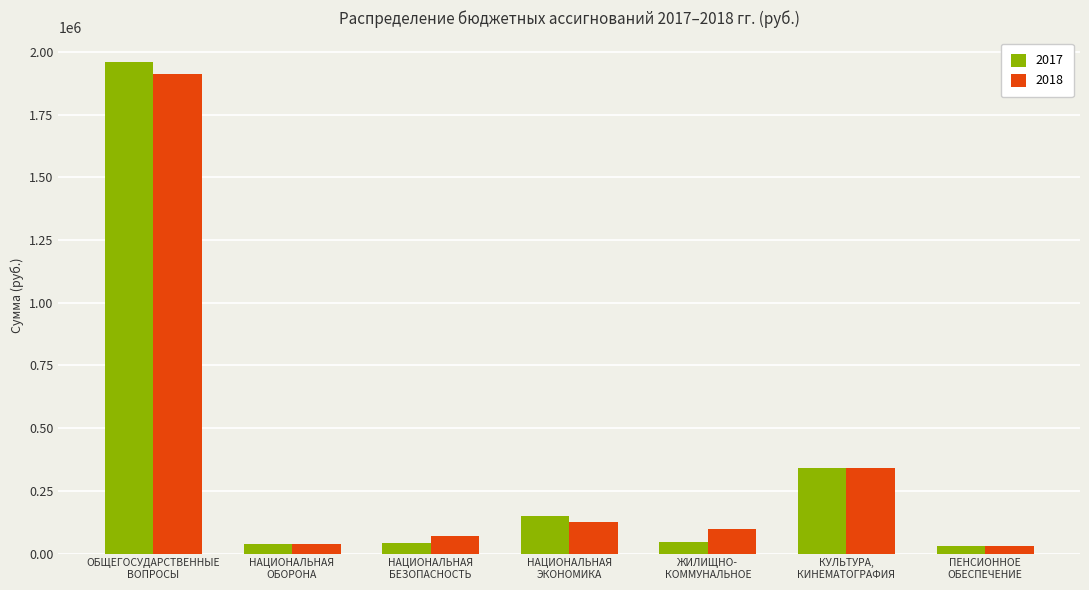

At ОБЩЕГОСУДАРСТВЕННЫЕ
ВОПРОСЫ, list the series in order from smallest to largest.

2018, 2017